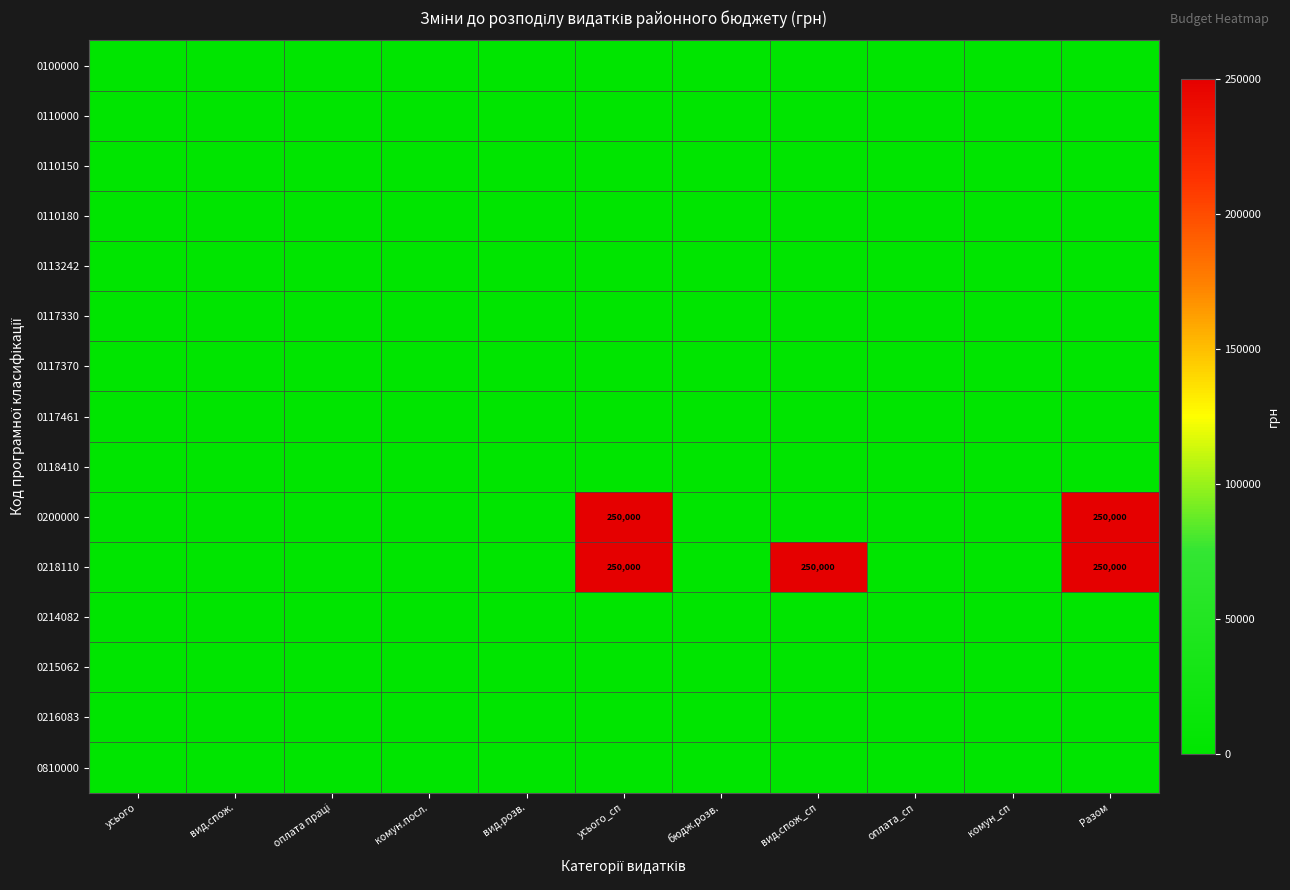

True or false: 0117461 has a value of 0 at вид.спож..

True